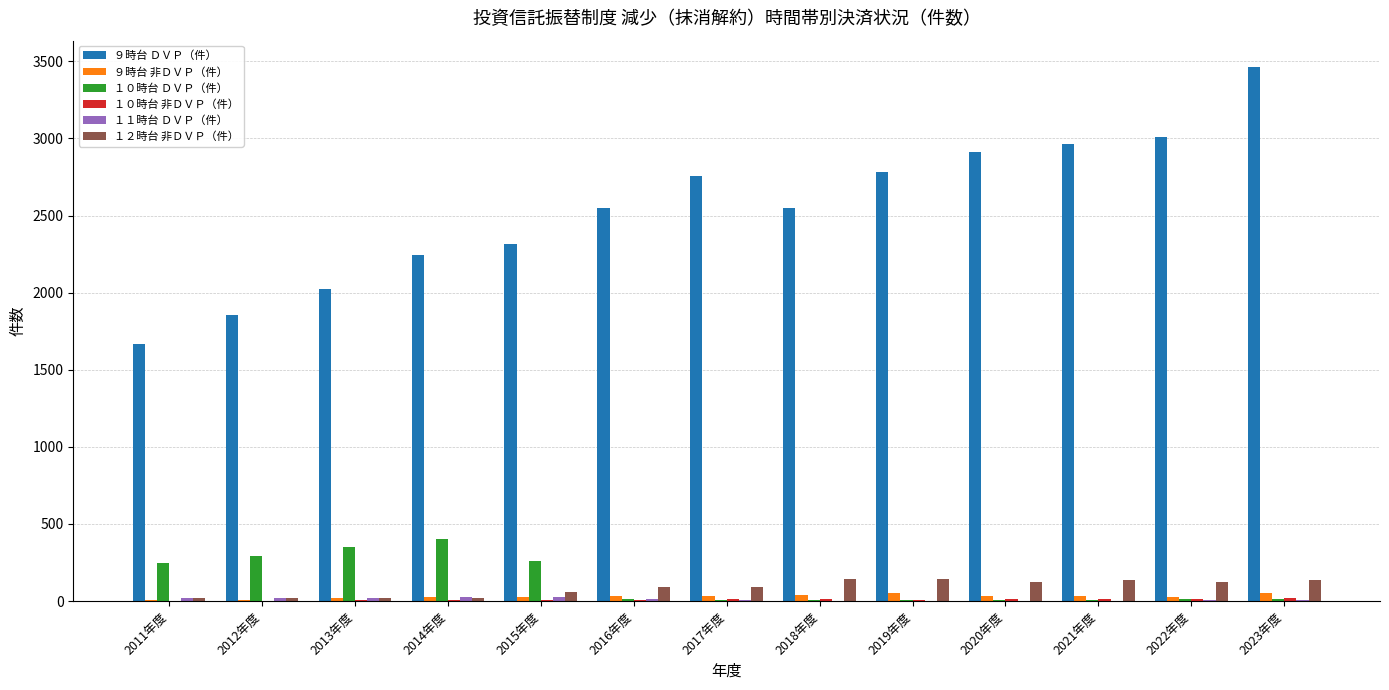

How many distinct data groups are displayed?

6